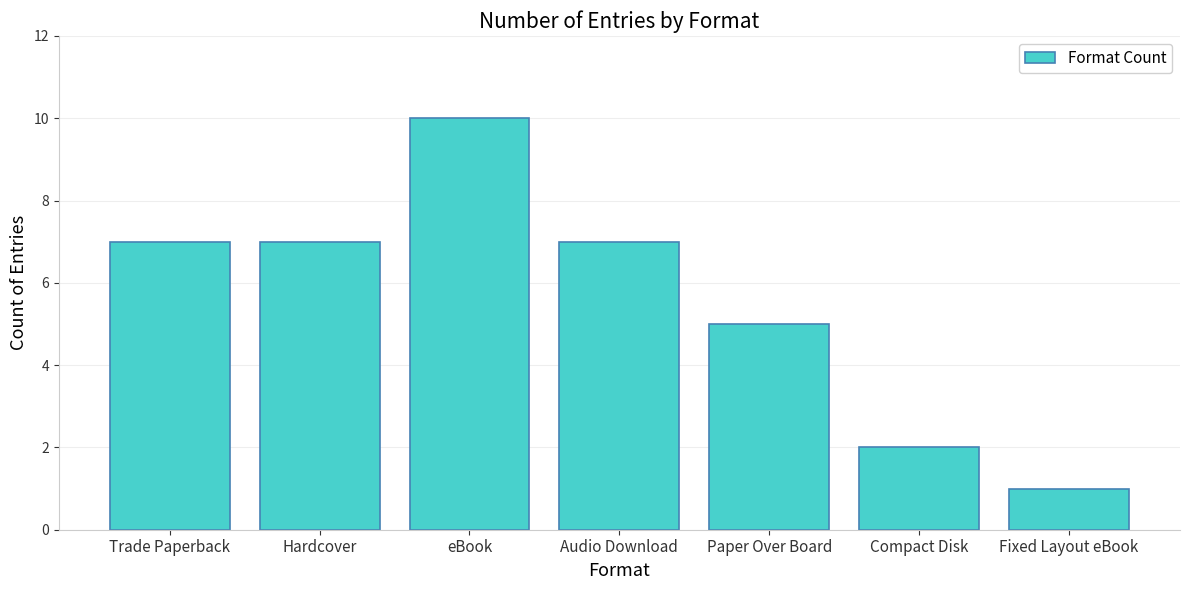

Is it true that the value at Hardcover is 12?

False